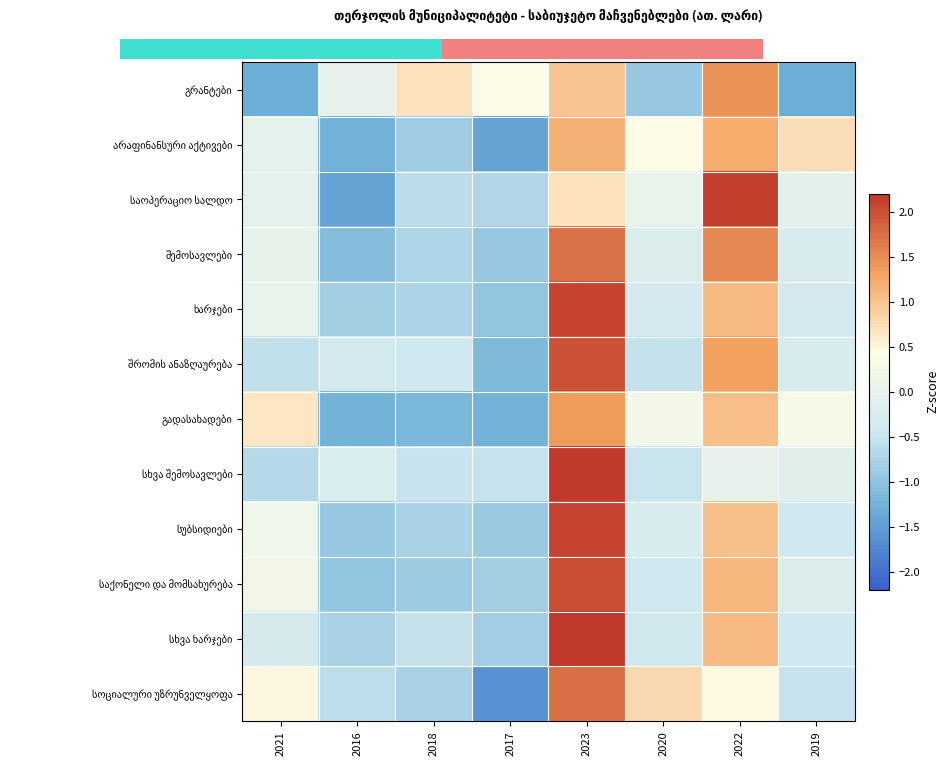

What is the total value across all series at 2018?

-7.3